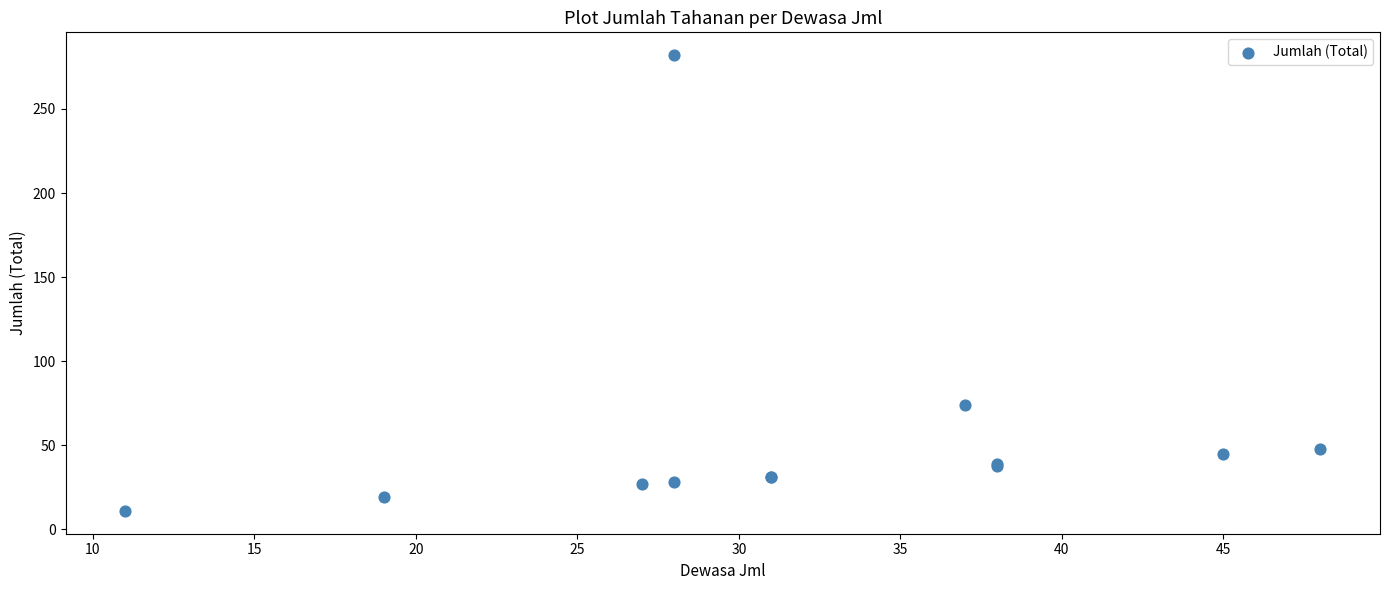

What Y value in the scatter plot is closest to 146?

74